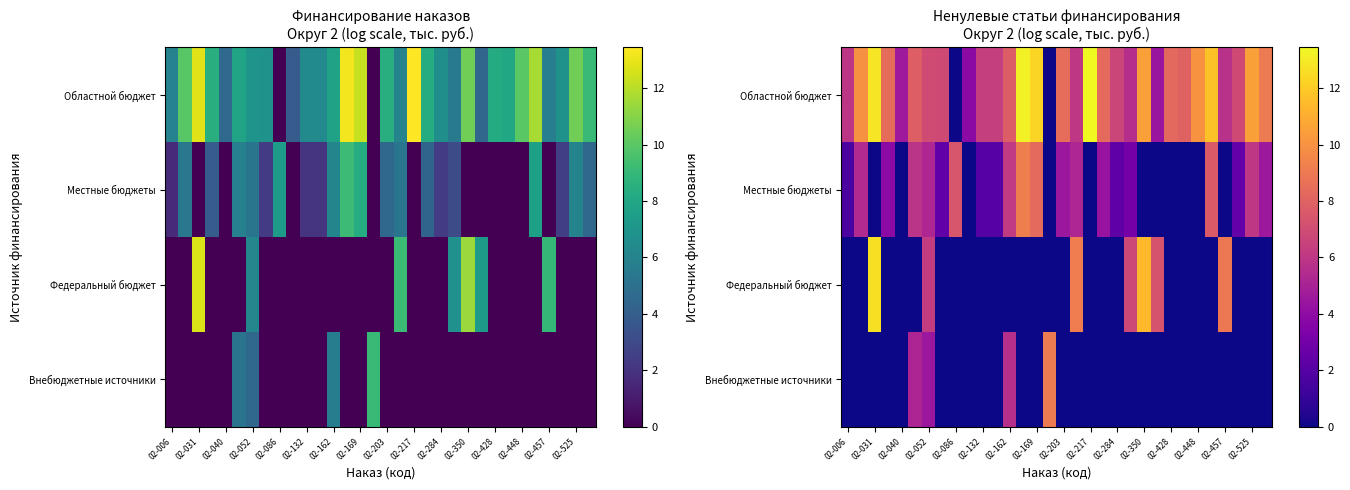

What is the total value across all series at 02-052?

22.9